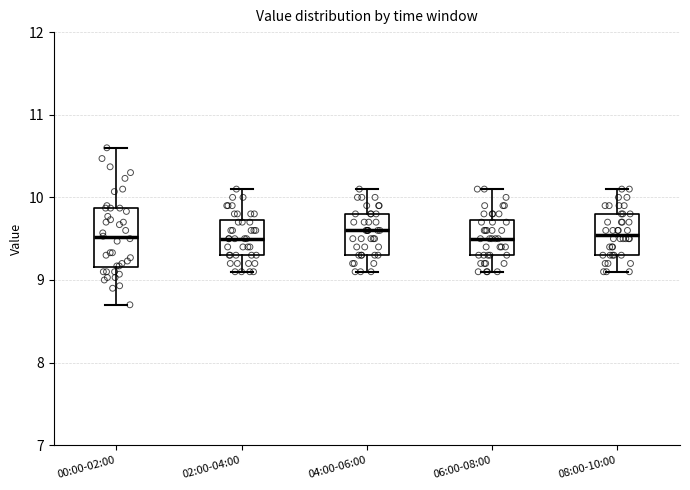

Reading left to right, read every box against the y-axis: the position of its median line, the range the box covers, and the ends of its whiskers. The values are not printed on the chart, so give them approximately, as read against the axis.

00:00-02:00: median 9.5, box 9.2 to 9.9, whiskers 8.7 to 10.6
02:00-04:00: median 9.5, box 9.3 to 9.7, whiskers 9.1 to 10.1
04:00-06:00: median 9.6, box 9.3 to 9.8, whiskers 9.1 to 10.1
06:00-08:00: median 9.5, box 9.3 to 9.7, whiskers 9.1 to 10.1
08:00-10:00: median 9.6, box 9.3 to 9.8, whiskers 9.1 to 10.1